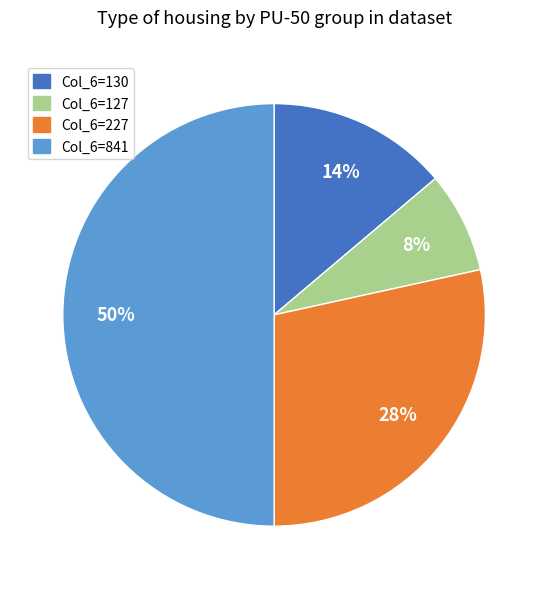

To the nearest percent, what is the difference between the largest and smallest slice percentages?

42%